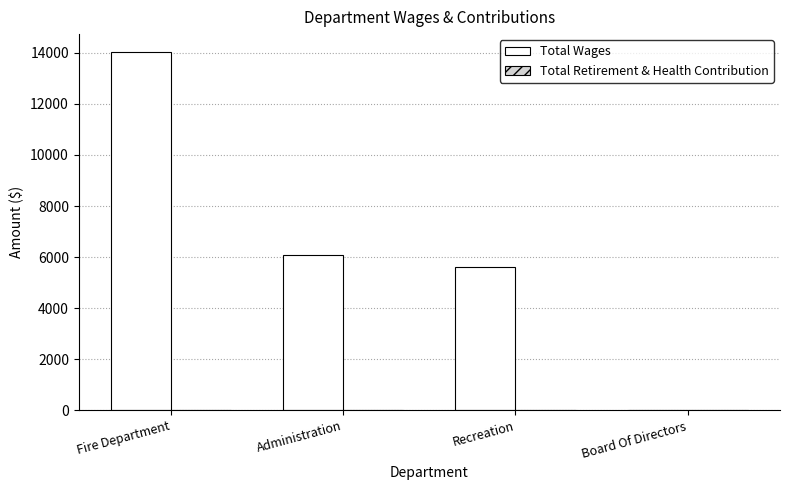

Is it true that the value at Recreation is 8375?

False